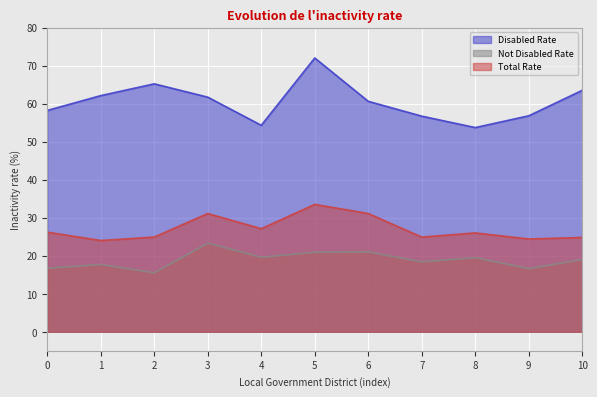

How many values in the Total Rate series are below 26?

5